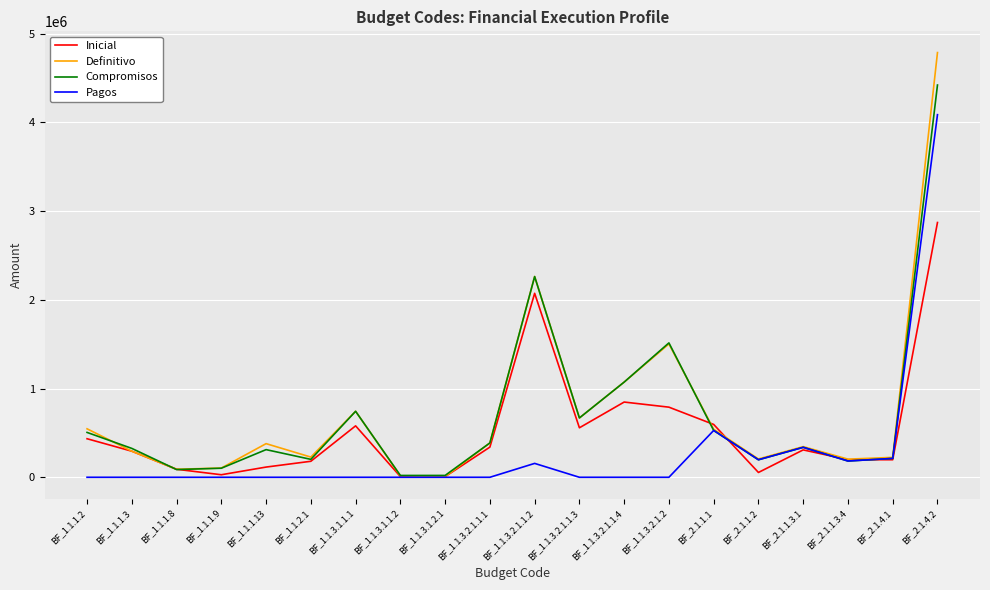

The Pagos series shows 1709336 at BF_1.1.1.9. True or false?

False